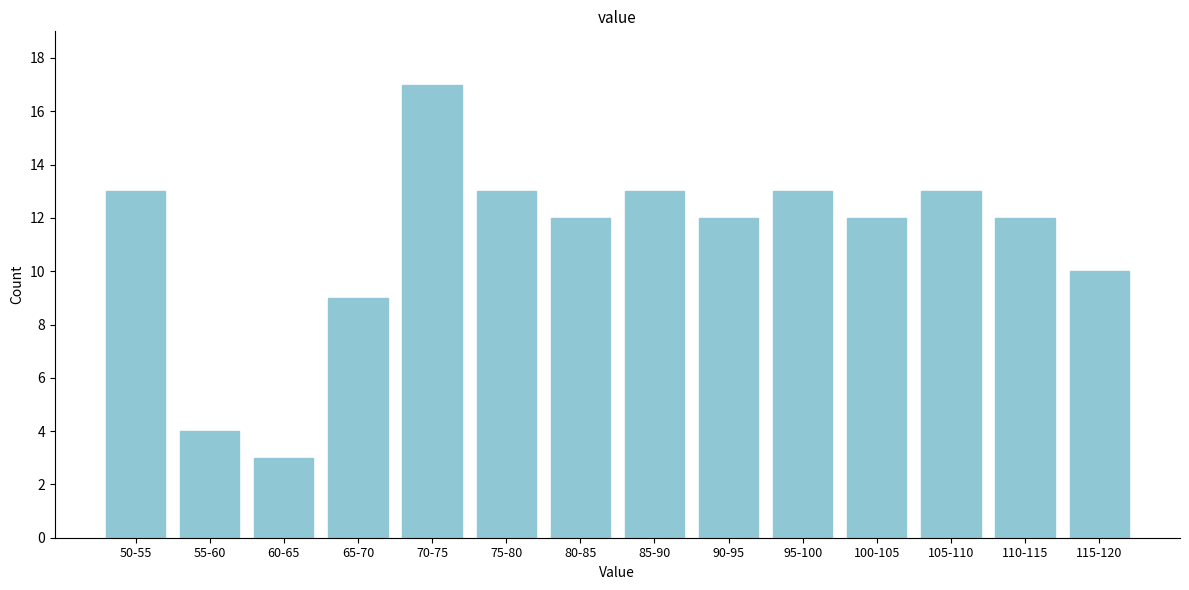

Reading left to right, what are all the values shown in this chart?

13	4	3	9	17	13	12	13	12	13	12	13	12	10